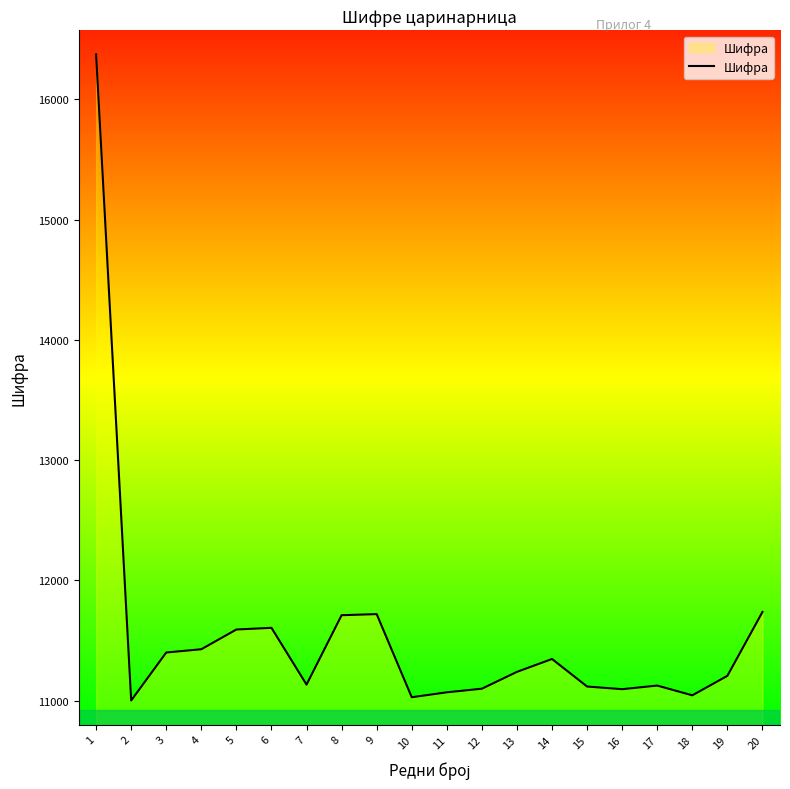

What is the smallest value displayed?

11002